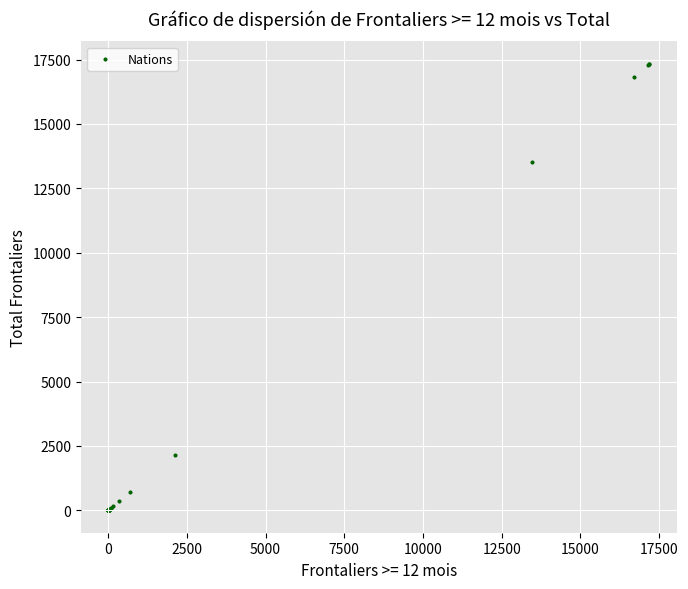

What Y value in the scatter plot is closest to 8671?

13541